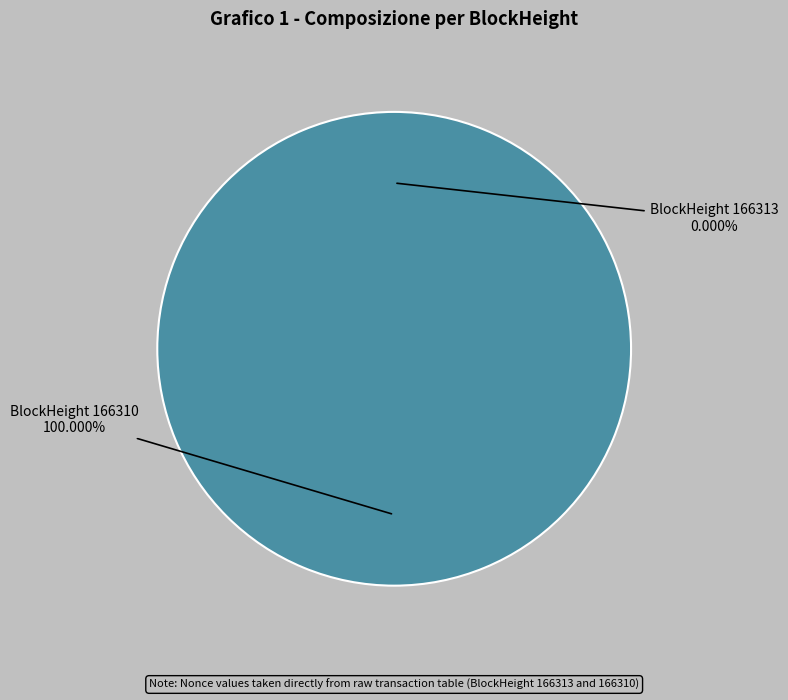

To the nearest percent, what percentage of the pie is 166310?

100%